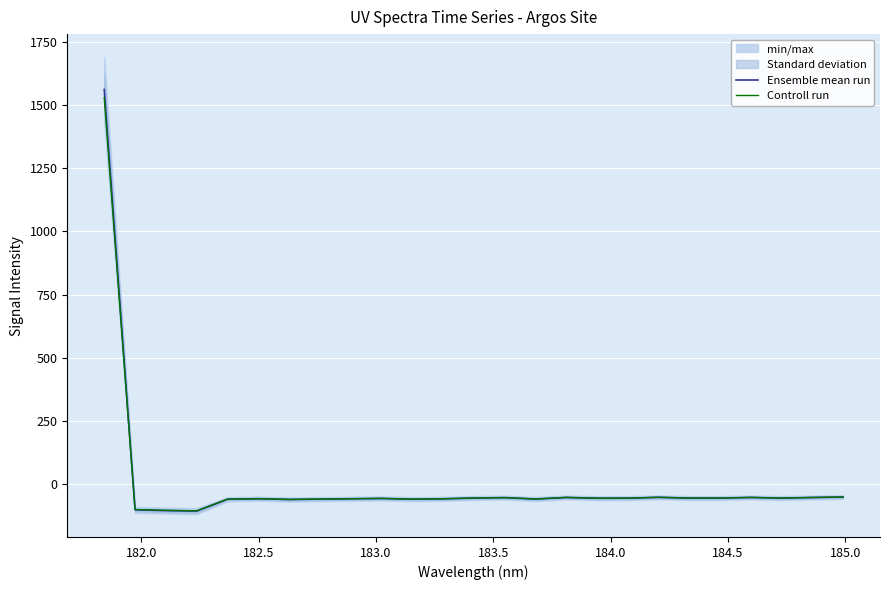

What is the highest value of the Controll run series?

1528.8